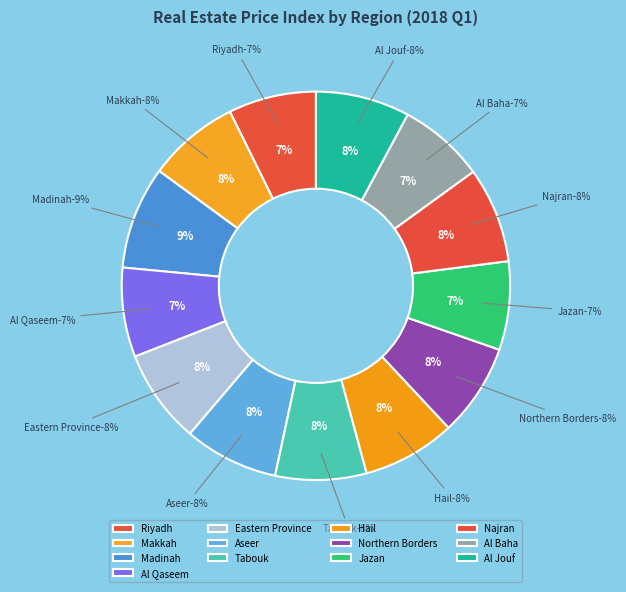

To the nearest percent, what is the difference between the Northern Borders and Madinah slice percentages?

1%